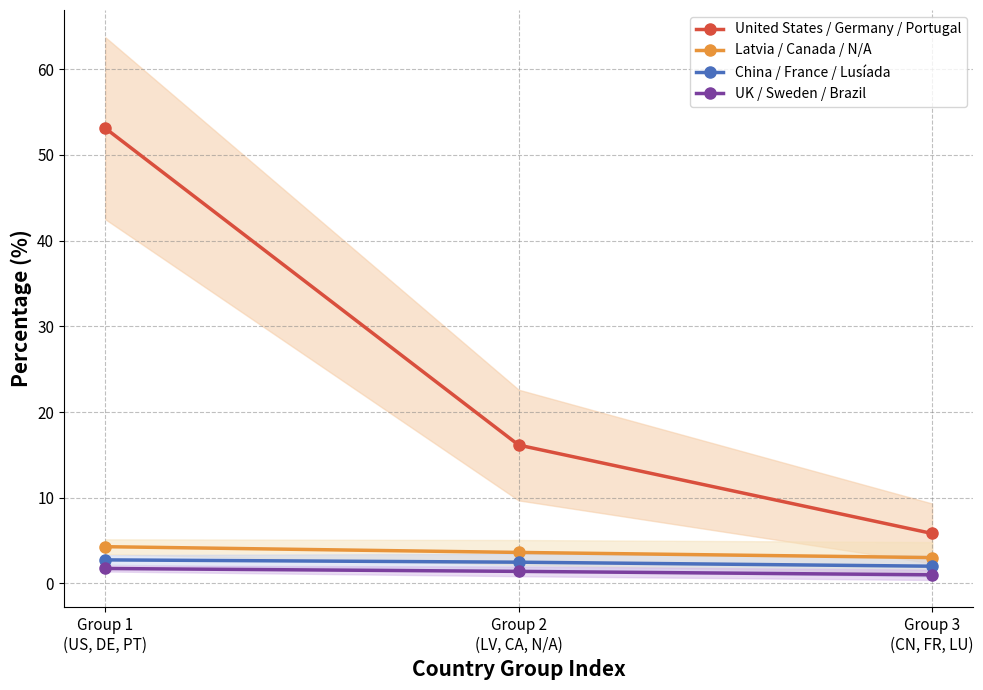

How many lines are shown in the chart?

4